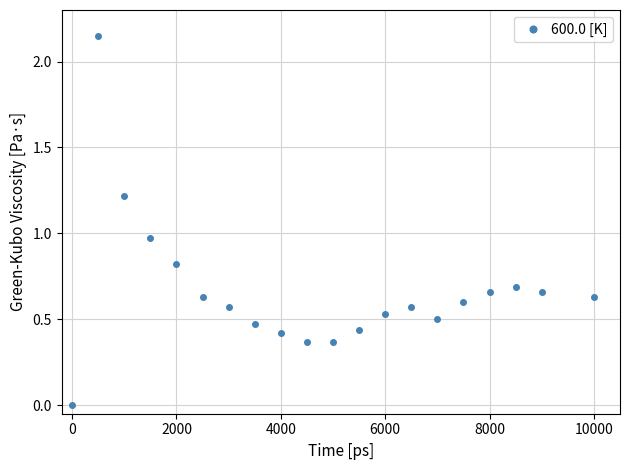

True or false: the data has more than 2 interior local peaks.

True